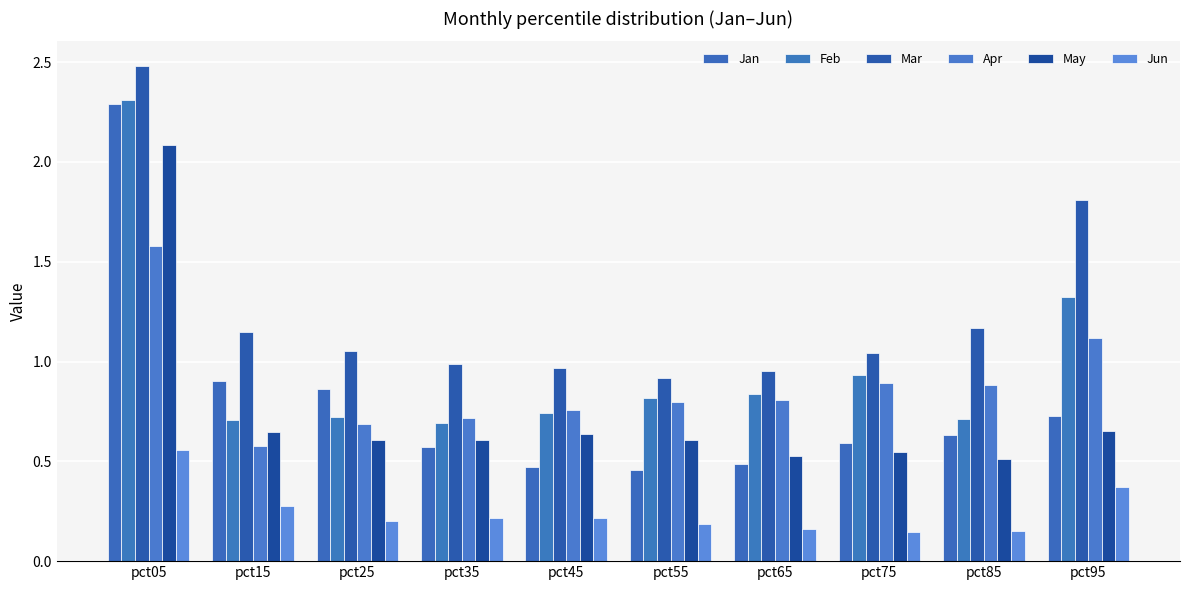

Reading left to right, extract all data points from this chart.

Jan: 2.3	0.9	0.9	0.6	0.5	0.5	0.5	0.6	0.6	0.7
Feb: 2.3	0.7	0.7	0.7	0.7	0.8	0.8	0.9	0.7	1.3
Mar: 2.5	1.1	1.1	1.0	1.0	0.9	1.0	1.0	1.2	1.8
Apr: 1.6	0.6	0.7	0.7	0.8	0.8	0.8	0.9	0.9	1.1
May: 2.1	0.6	0.6	0.6	0.6	0.6	0.5	0.5	0.5	0.7
Jun: 0.6	0.3	0.2	0.2	0.2	0.2	0.2	0.1	0.2	0.4